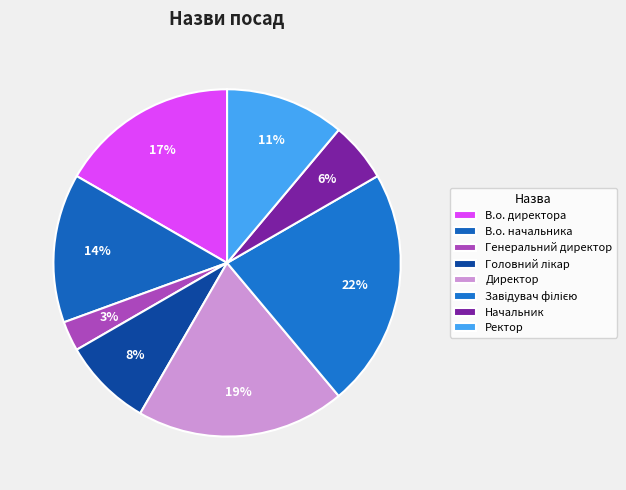

Combined, what portion of the pie is Завідувач філією and Головний лікар?

30.6%